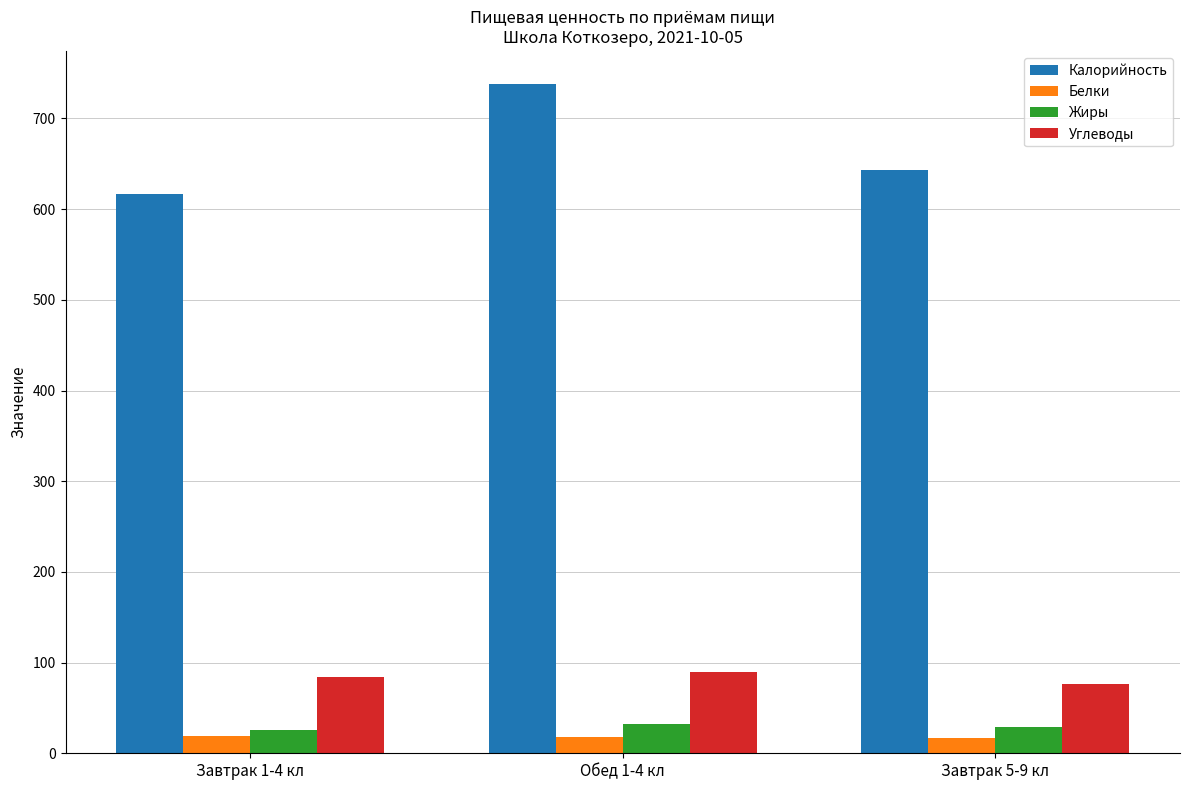

Which series has the widest spread of values?

Калорийность